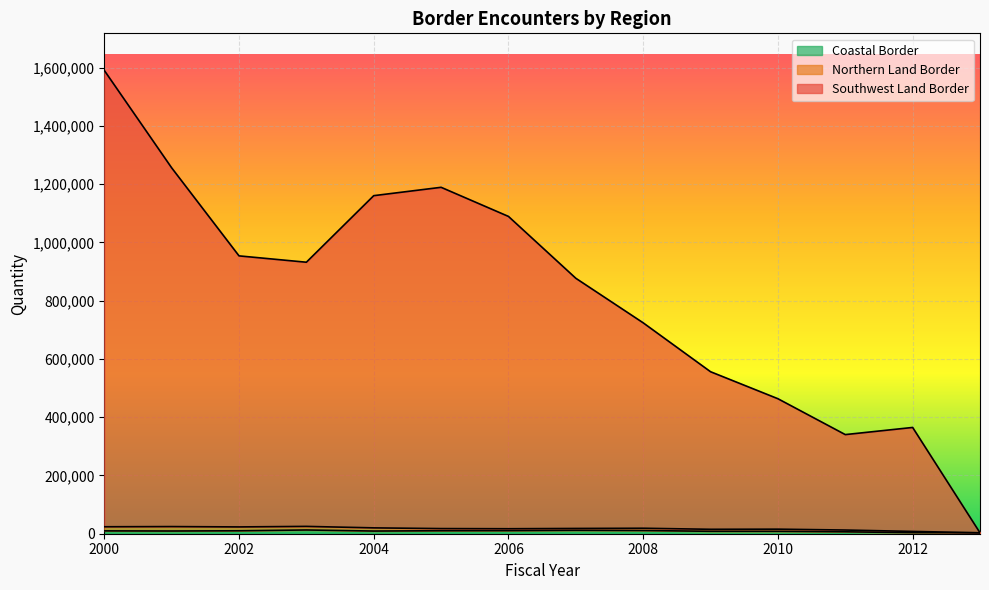

Is the value of Southwest Land Border at 2003 greater than the value of Coastal Border at 2008?

Yes